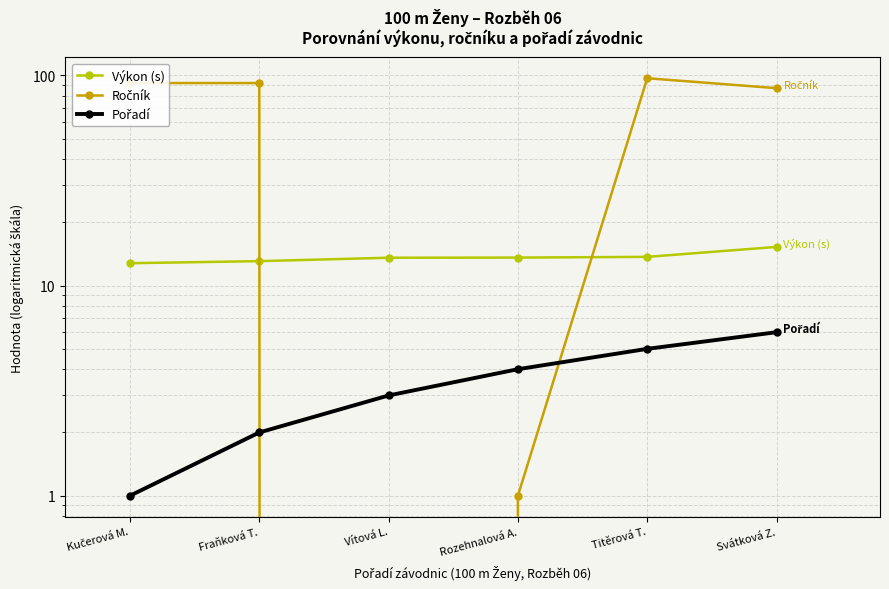

True or false: Výkon (s) and Pořadí intersect in this chart.

False